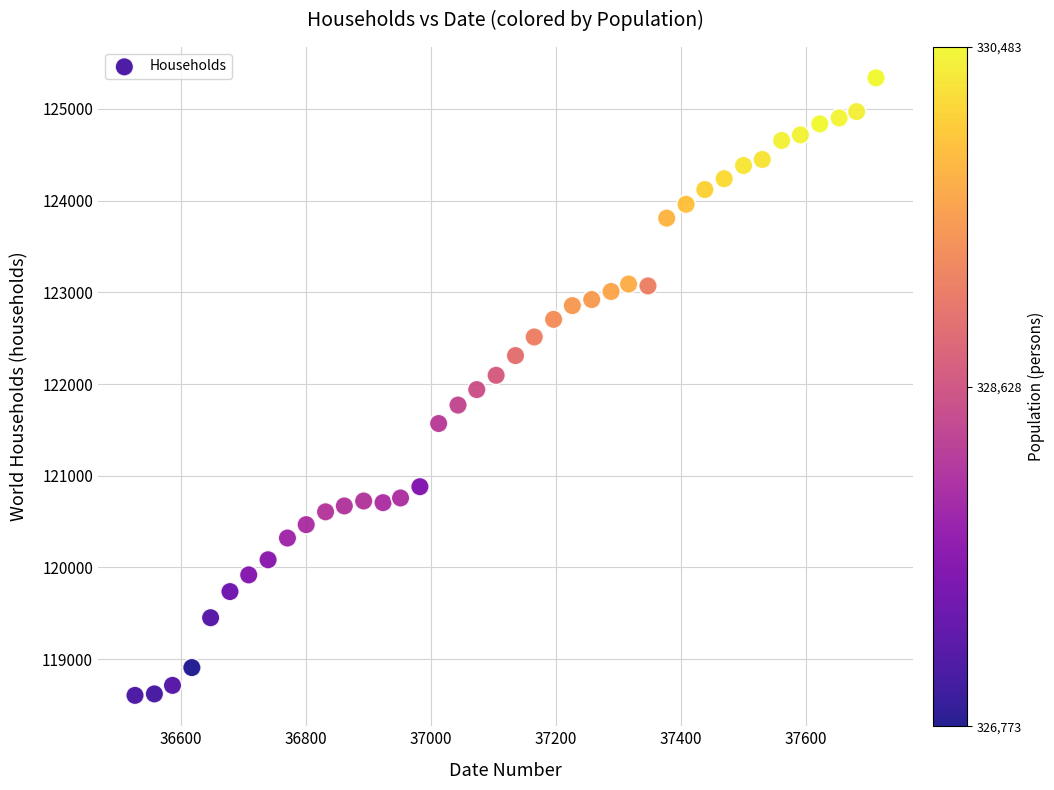

What is the range of Y values (max minus min)?

6735